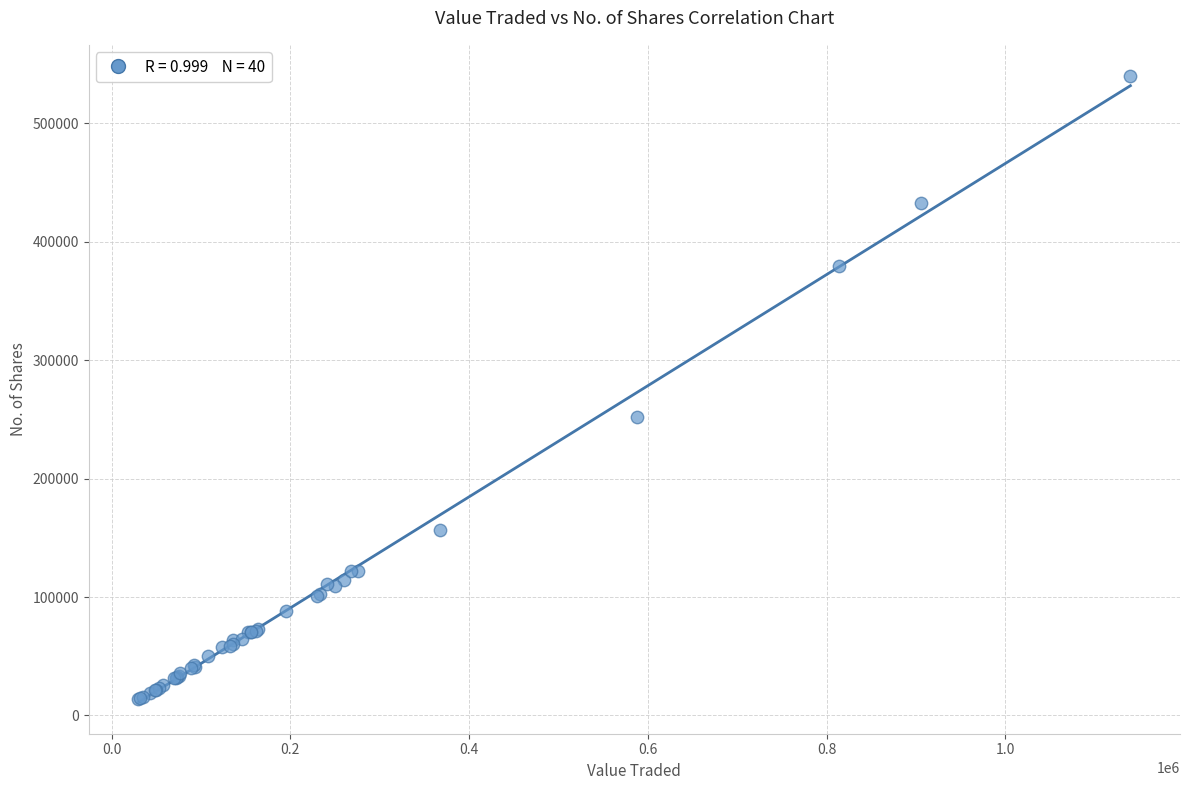

What Y value in the scatter plot is closest to 276687?

252341